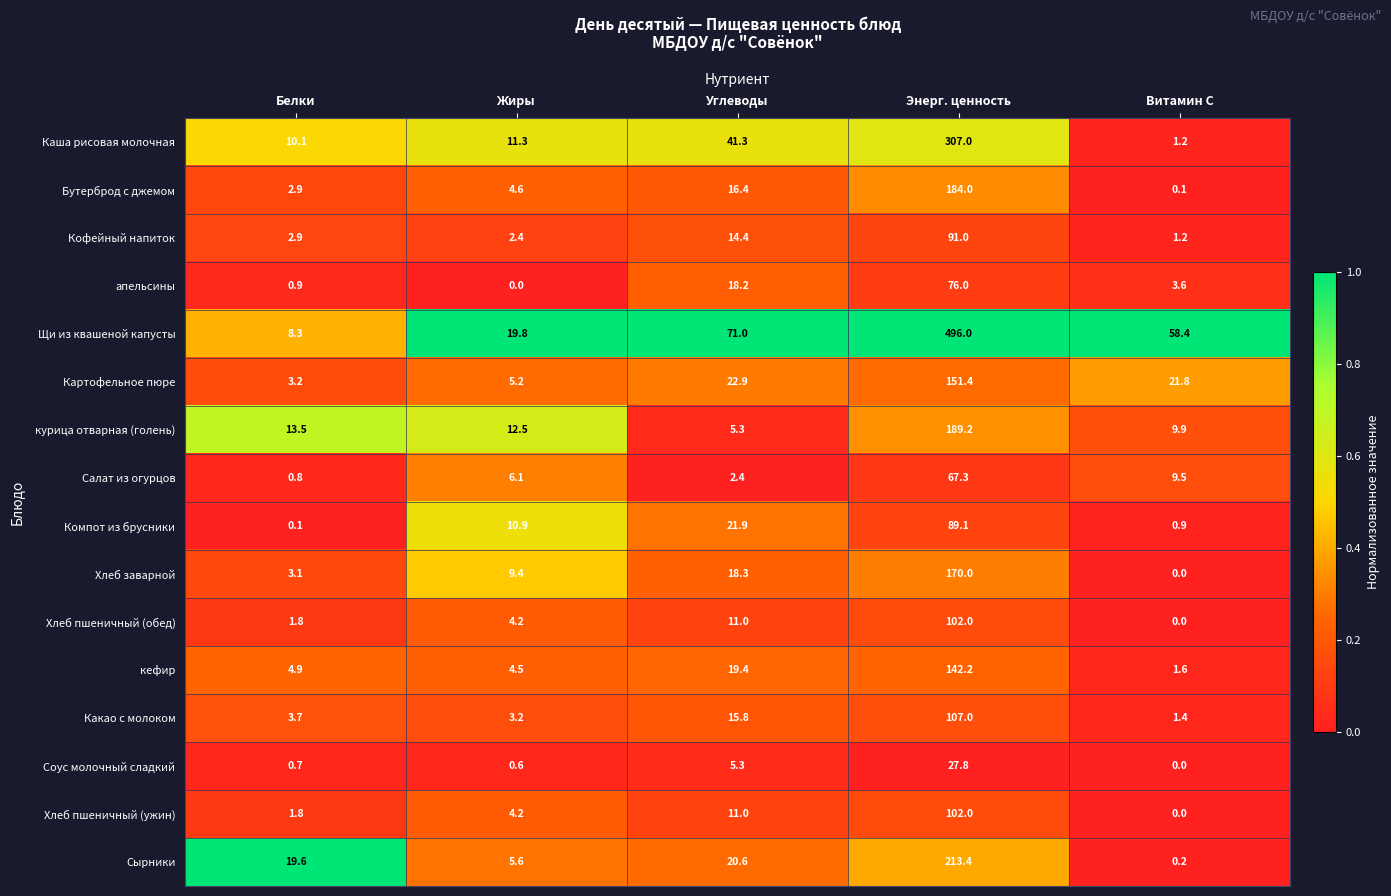

At which category is the sum across all series the highest?

Энерг. ценность